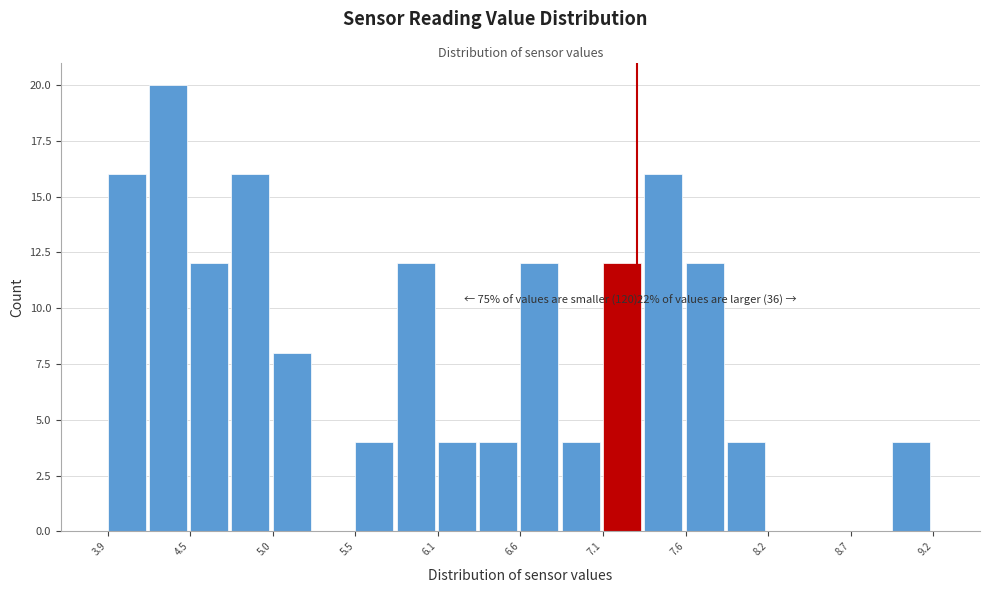

Read against the x-axis, roughly where is the centre of the tallest bar?

4.3